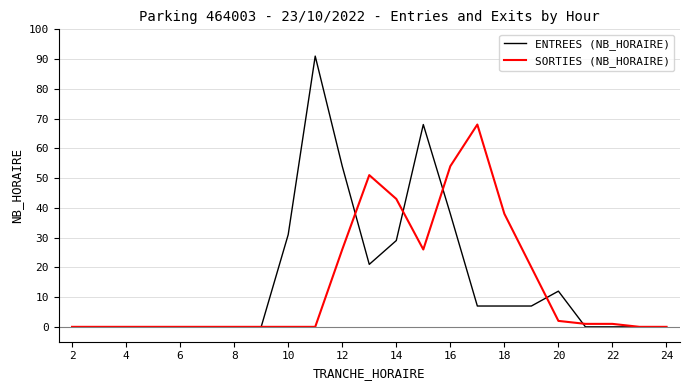

Rank the series by their maximum value, from lowest to highest.

SORTIES (NB_HORAIRE), ENTREES (NB_HORAIRE)